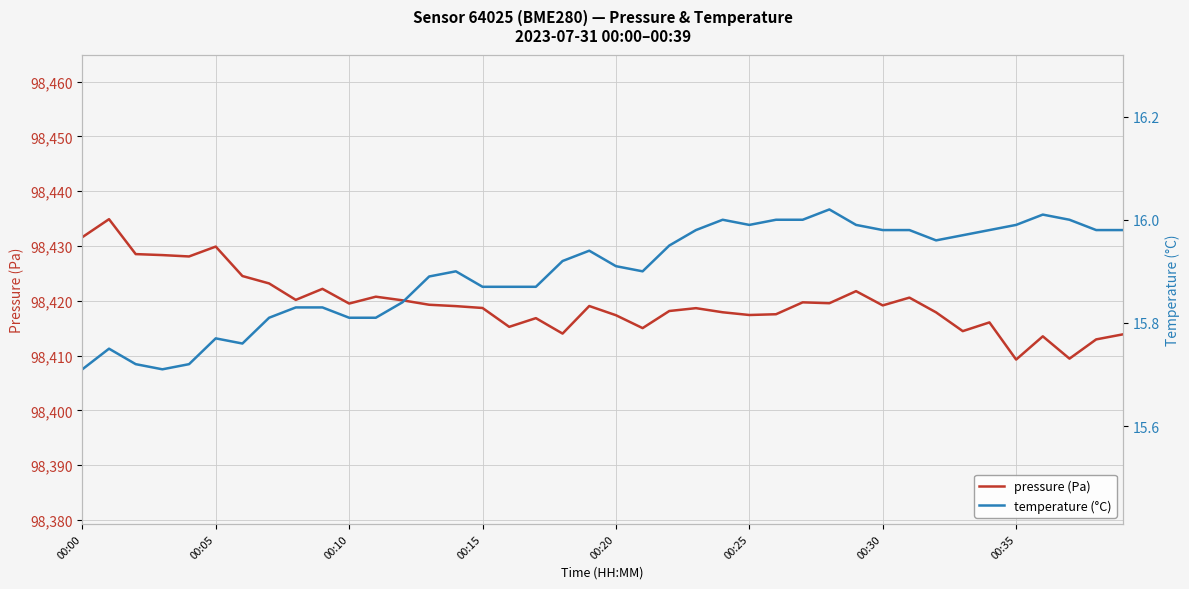

List the series in order of their peak value, lowest first.

temperature (°C), pressure (Pa)